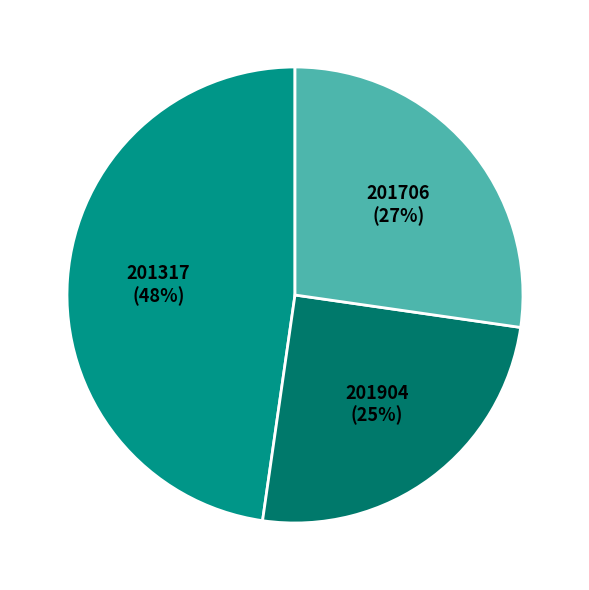

Count the number of slices in the pie.

3